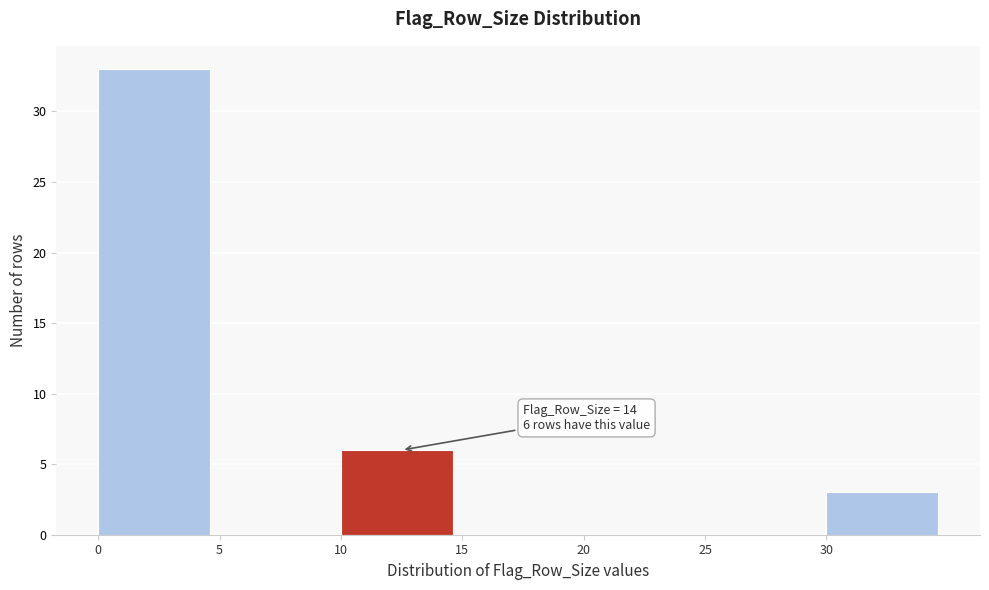

Over which range of the x-axis is the bar tallest?

0 to 5